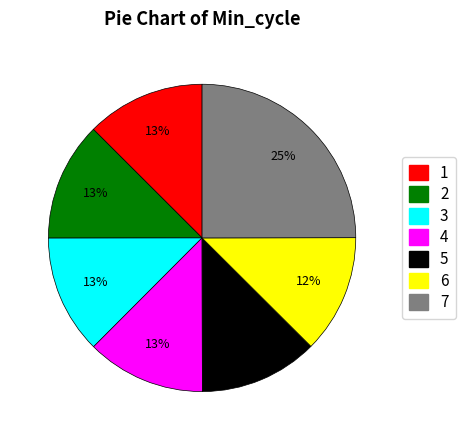

Approximately how many times larger is the value at 2 compared to 1?

1.0